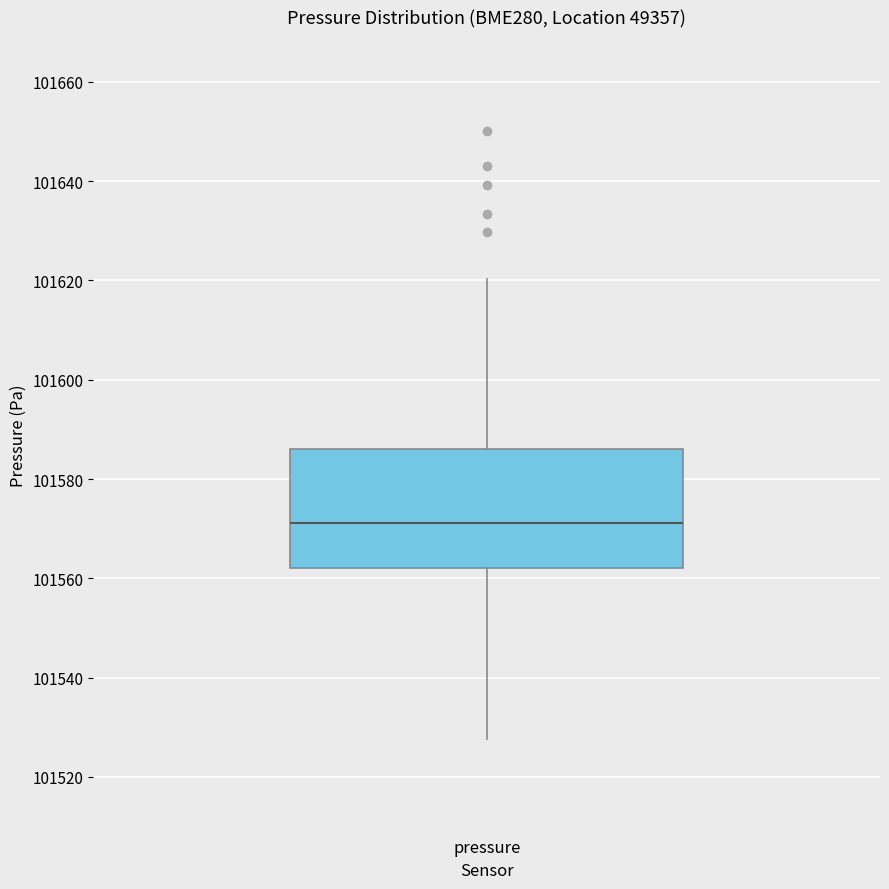

Read this box plot against the y-axis: the position of the median line, the range covered by the box, and the ends of both whiskers. The values are not printed on the chart, so give them approximately, as read against the axis.

median 101572, box 101562 to 101586, whiskers 101528 to 101620